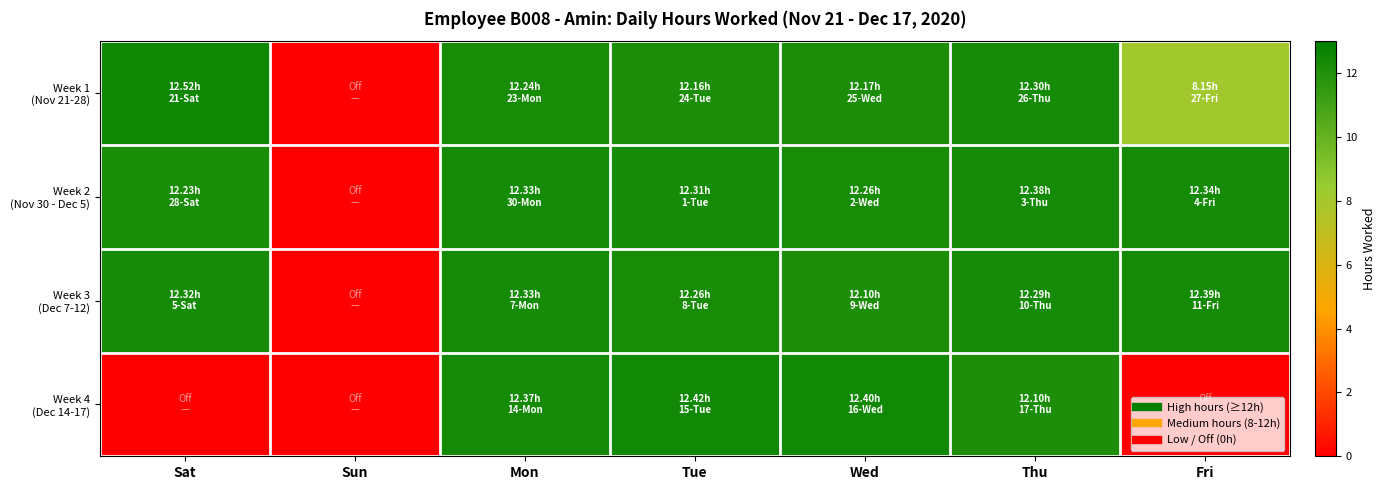

List the series in order of their peak value, highest first.

Week 1 (Nov 21-28), Week 4 (Dec 14-17), Week 3 (Dec 7-12), Week 2 (Nov 30 - Dec 5)